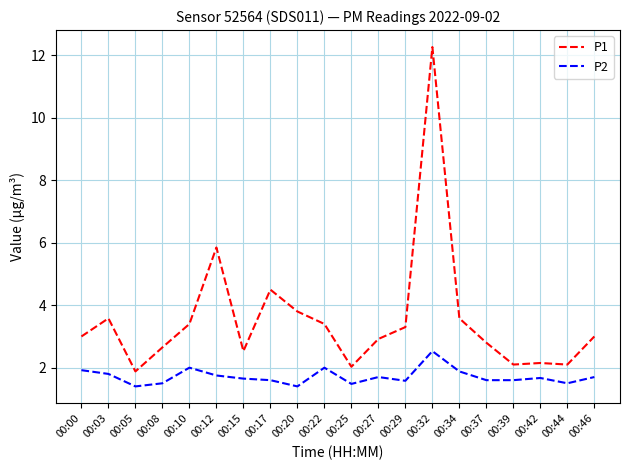

What is the average value of the P2 series?

1.7